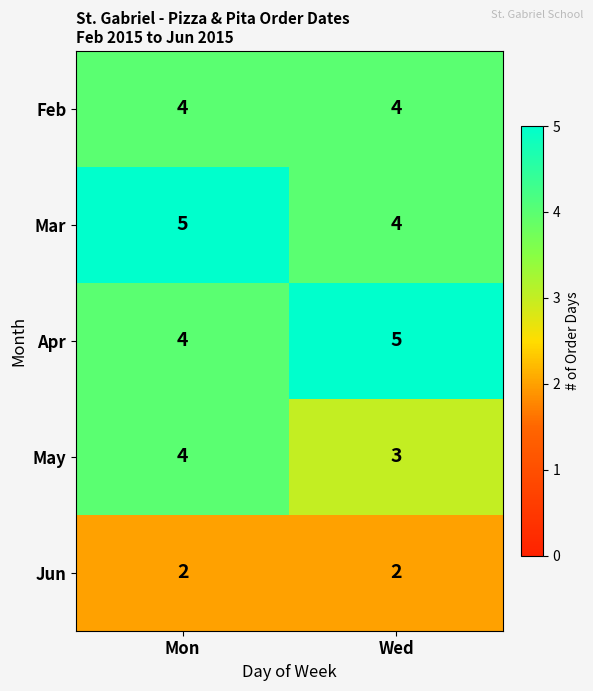

What is the difference between the highest and lowest values at Wed?

3